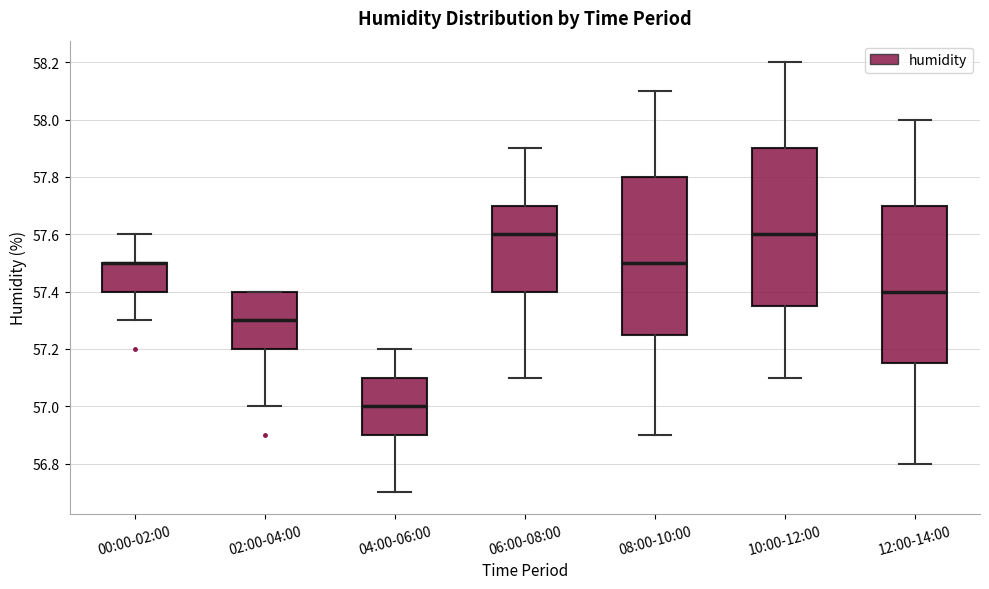

Reading left to right, read every box against the y-axis: the position of its median line, the range the box covers, and the ends of its whiskers. The values are not printed on the chart, so give them approximately, as read against the axis.

00:00-02:00: median 57.50 (drawn on the box's upper edge), box 57.40 to 57.50, whiskers 57.30 to 57.60
02:00-04:00: median 57.30, box 57.20 to 57.40, whiskers 57.00 to 57.40
04:00-06:00: median 57.00, box 56.90 to 57.10, whiskers 56.70 to 57.20
06:00-08:00: median 57.60, box 57.40 to 57.70, whiskers 57.10 to 57.90
08:00-10:00: median 57.50, box 57.26 to 57.80, whiskers 56.90 to 58.10
10:00-12:00: median 57.60, box 57.36 to 57.90, whiskers 57.10 to 58.20
12:00-14:00: median 57.40, box 57.16 to 57.70, whiskers 56.80 to 58.00